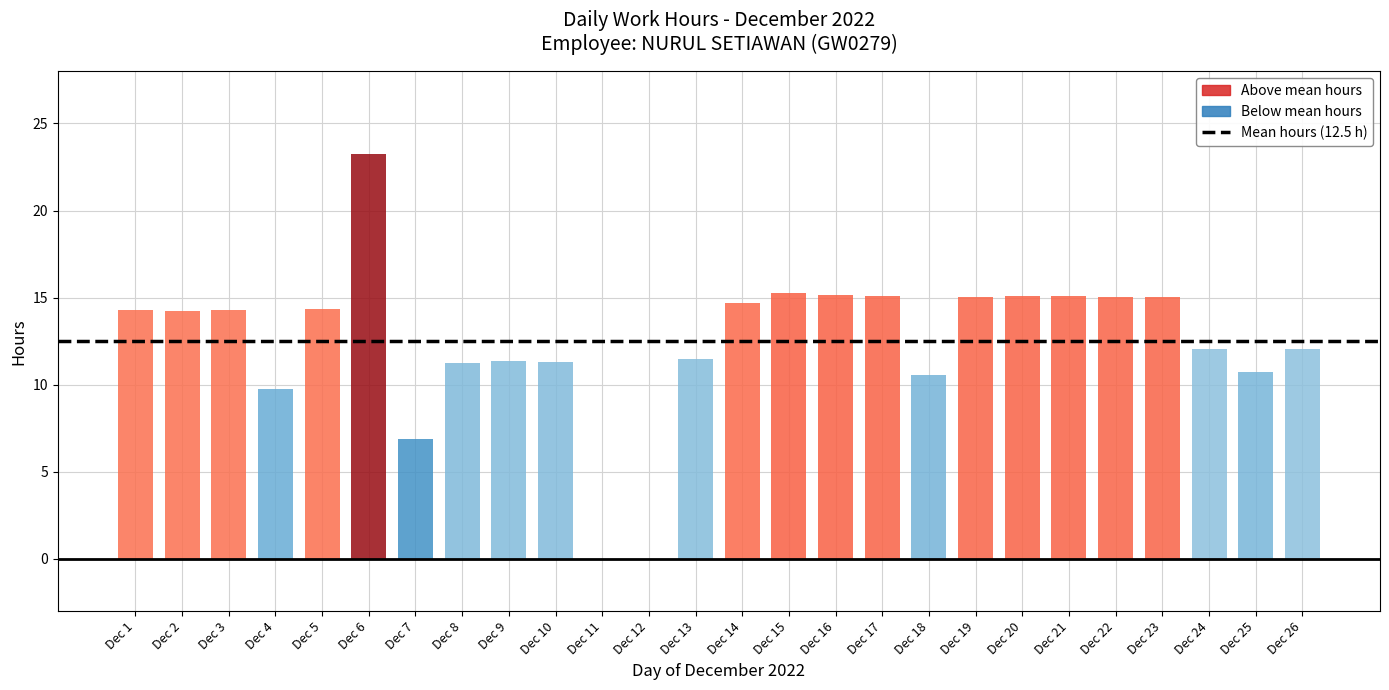

True or false: the data shows 4.2 at 8.

False